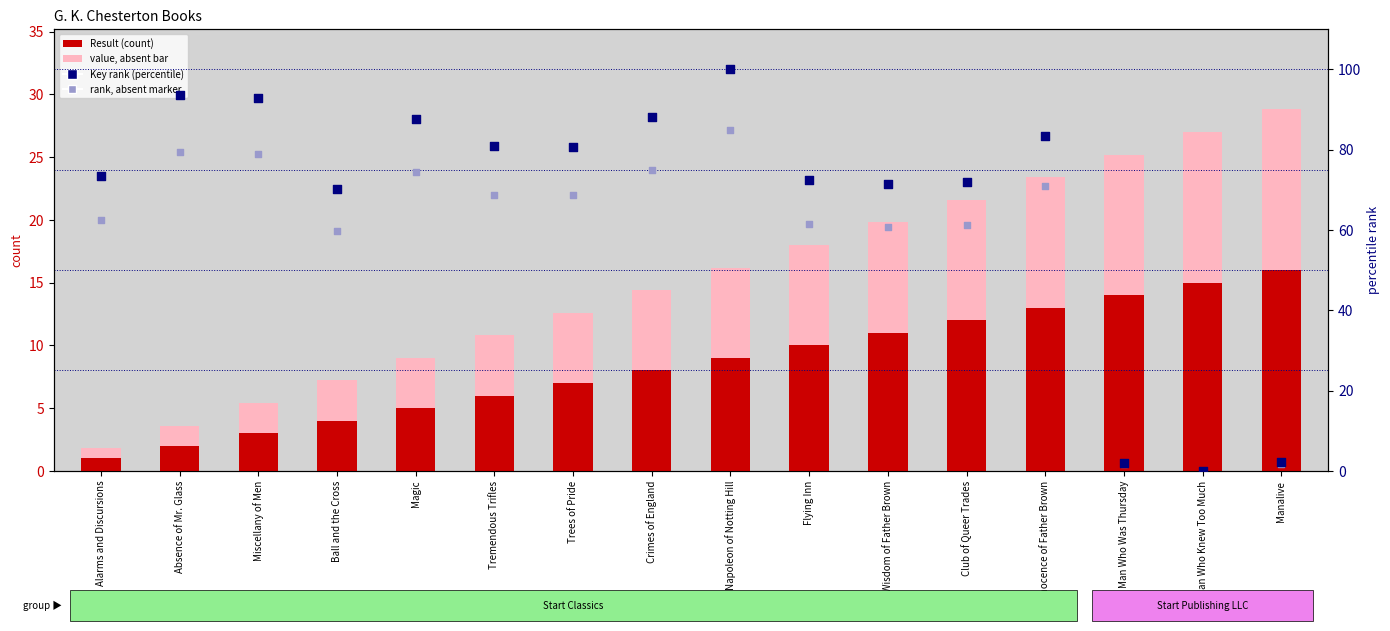

At how many categories does at least one series exceed 74?

8